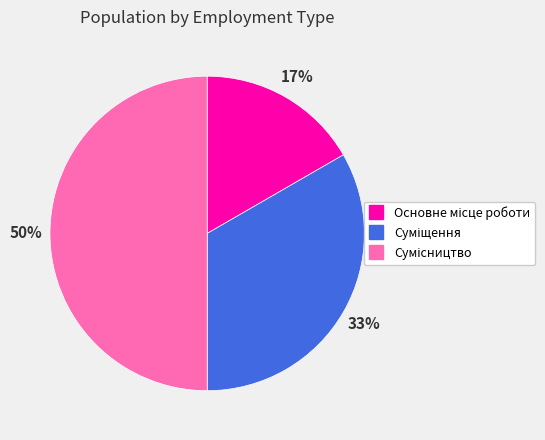

To the nearest percent, what is the difference between the largest and smallest slice percentages?

33%